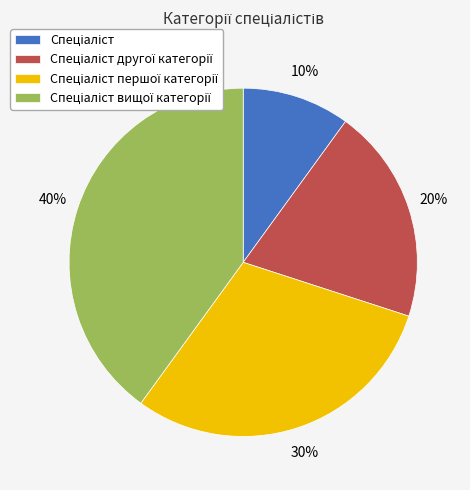

Does any single category account for the majority?

No